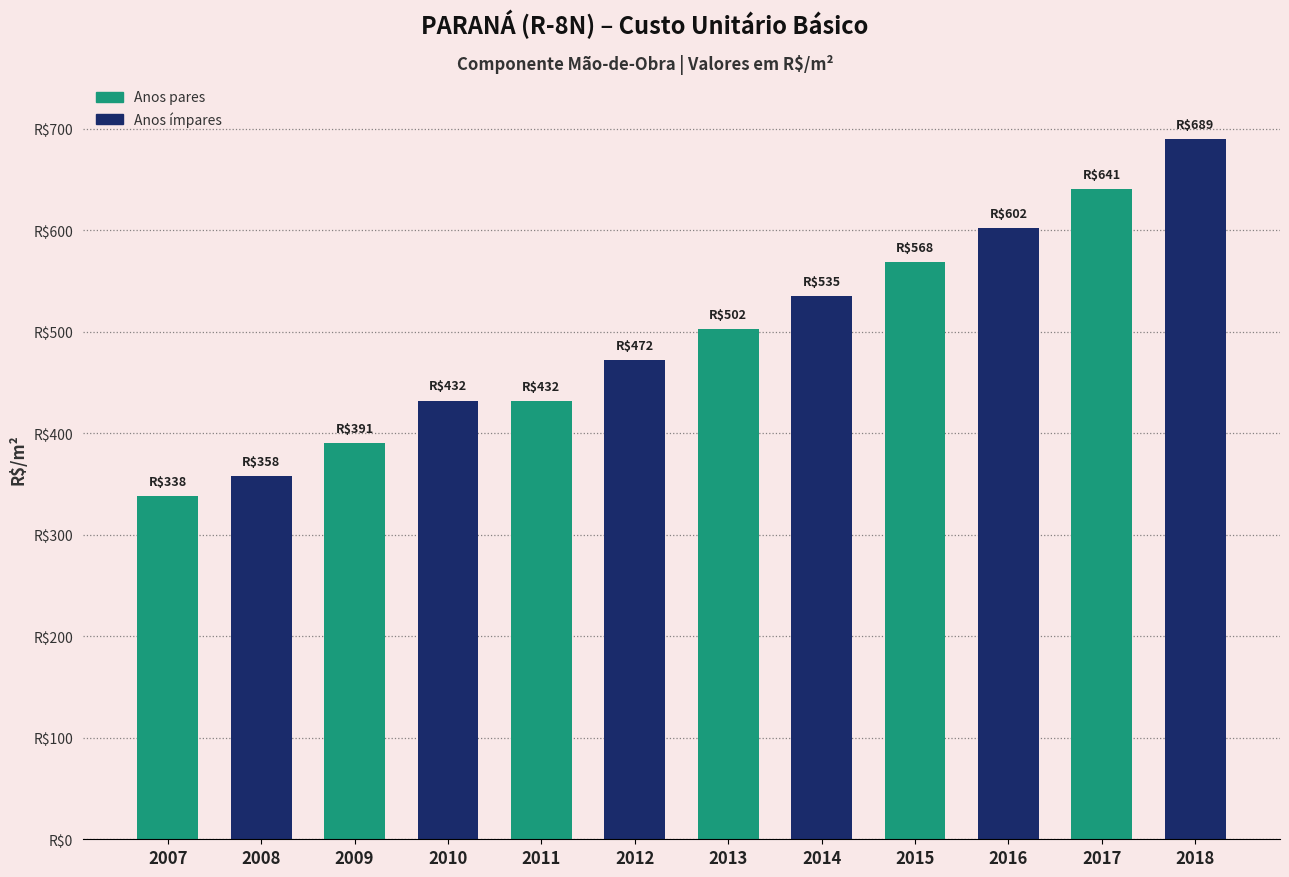

What is the change in value from 2009 to 2014?

+144.3